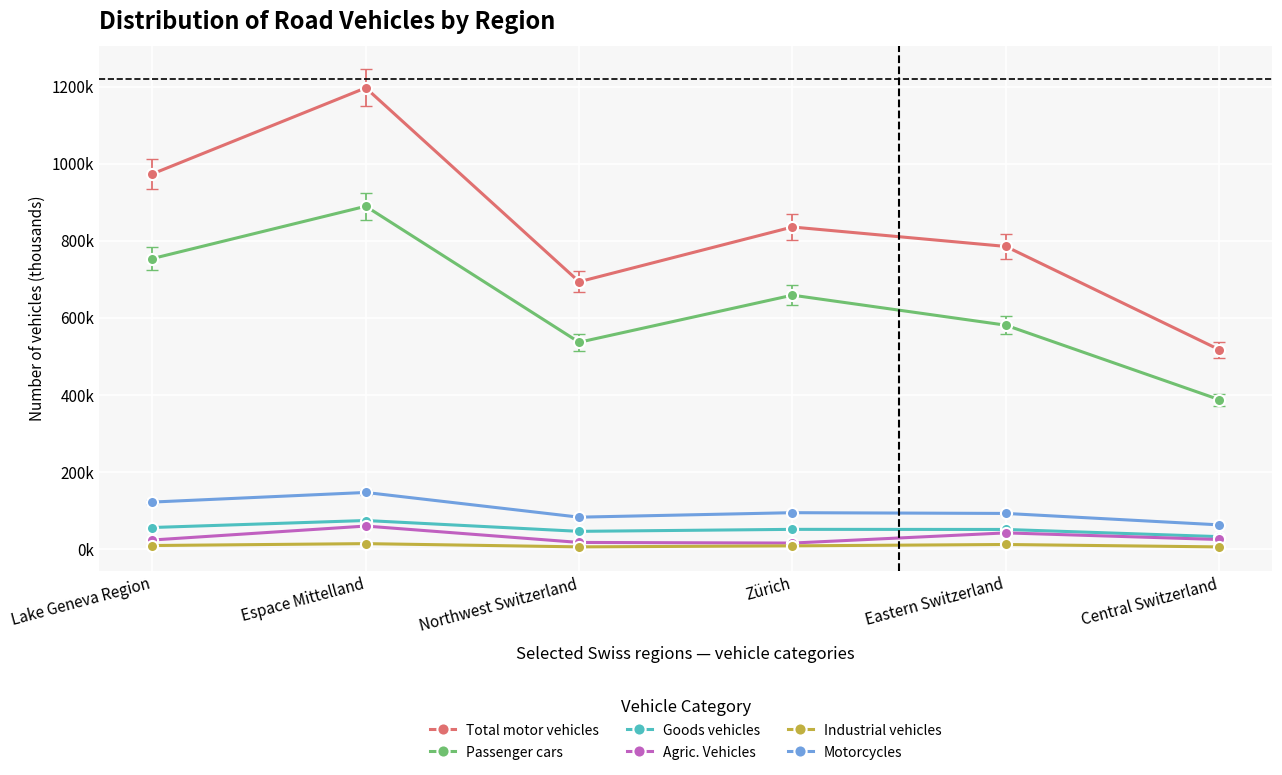

True or false: Motorcycles has more than 1 interior local peaks.

True